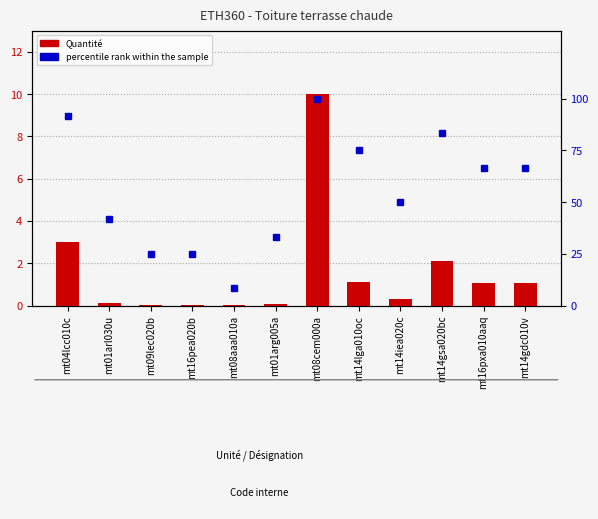

Reading left to right, extract all data points from this chart.

Quantité: mt04lcc010c=3.0	mt01arl030u=0.1	mt09lec020b=0.0	mt16pea020b=0.0	mt08aaa010a=0.0	mt01arg005a=0.1	mt08cem000a=10.0	mt14lga010oc=1.1	mt14iea020c=0.3	mt14gsa020bc=2.1	mt16pxa010aaq=1.1	mt14gdc010v=1.1
percentile rank within the sample: mt04lcc010c=91.7	mt01arl030u=41.7	mt09lec020b=25.0	mt16pea020b=25.0	mt08aaa010a=8.3	mt01arg005a=33.3	mt08cem000a=100.0	mt14lga010oc=75.0	mt14iea020c=50.0	mt14gsa020bc=83.3	mt16pxa010aaq=66.7	mt14gdc010v=66.7